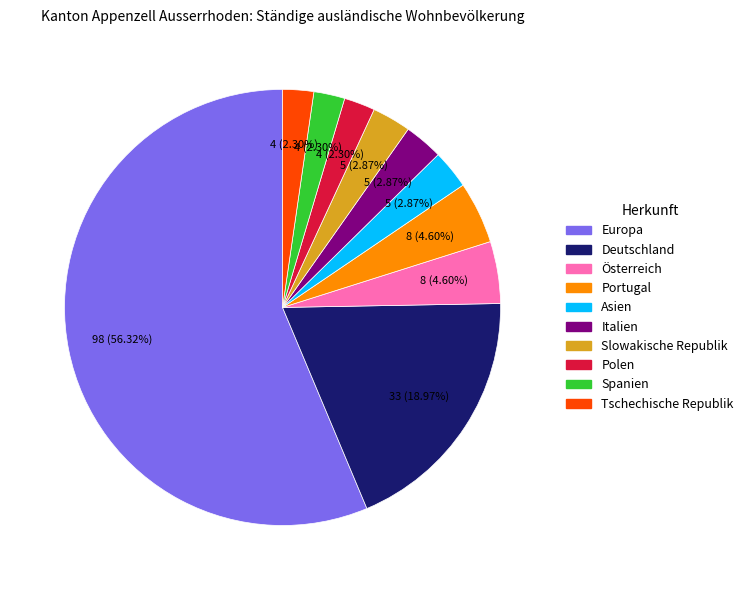

Count the number of slices in the pie.

10